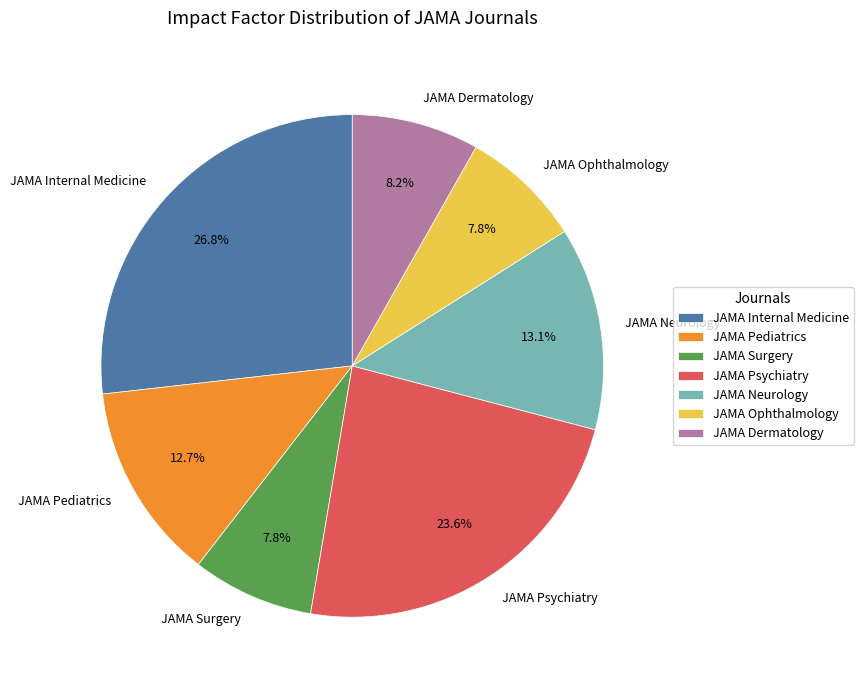

Is there any slice that represents more than half of the pie?

No